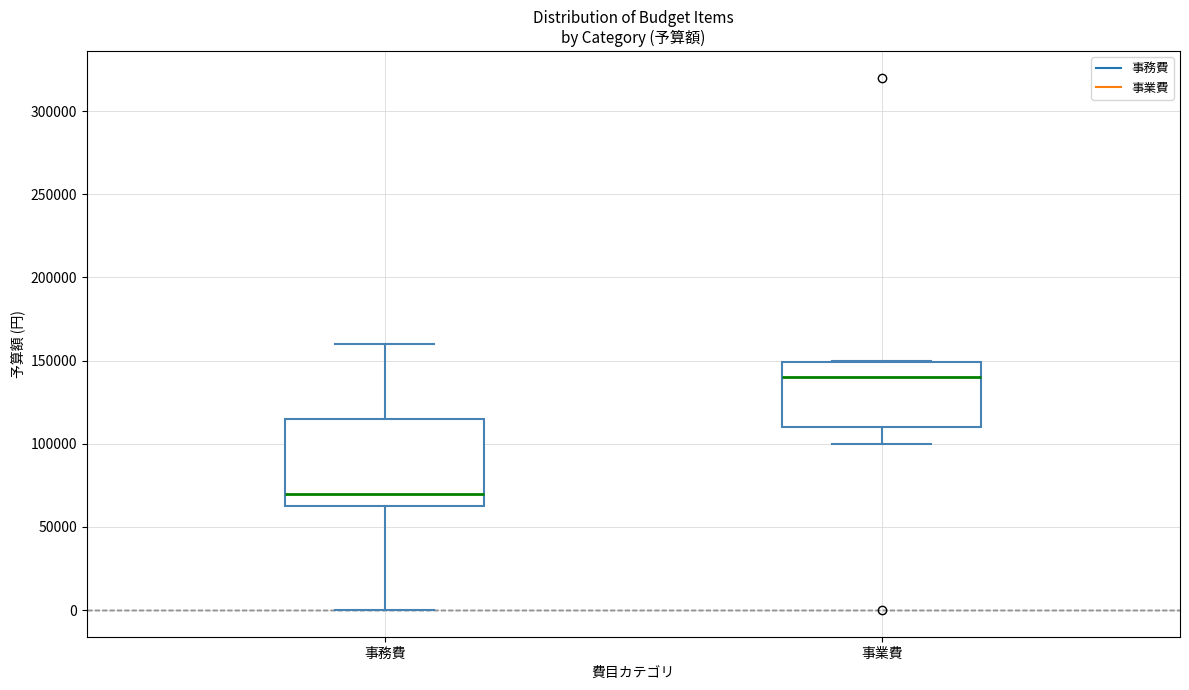

Which box has the lowest median line?

事務費